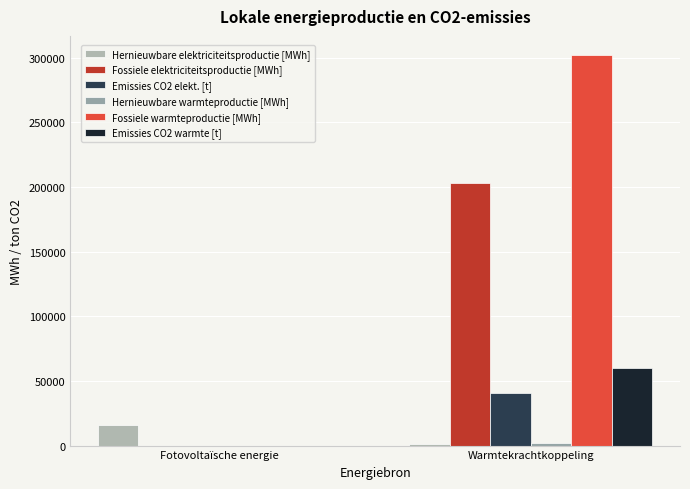

The Fossiele elektriciteitsproductie [MWh] series shows 0.0 at Fotovoltaïsche energie. True or false?

True